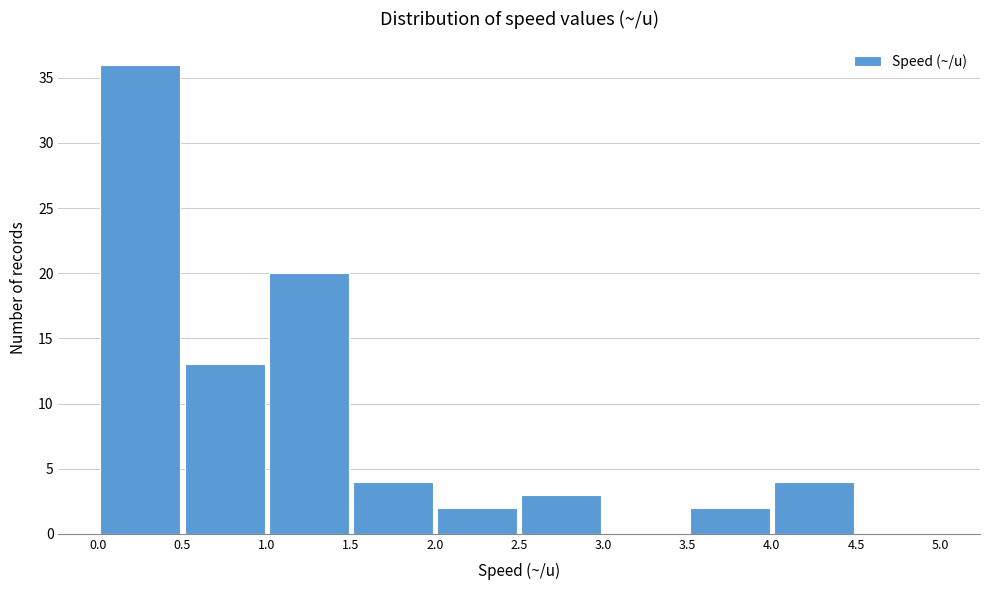

What is the height of the bar covering 1.0 to 1.5 on the x-axis? The values are not printed on the chart, so give them approximately, as read against the axis.

20